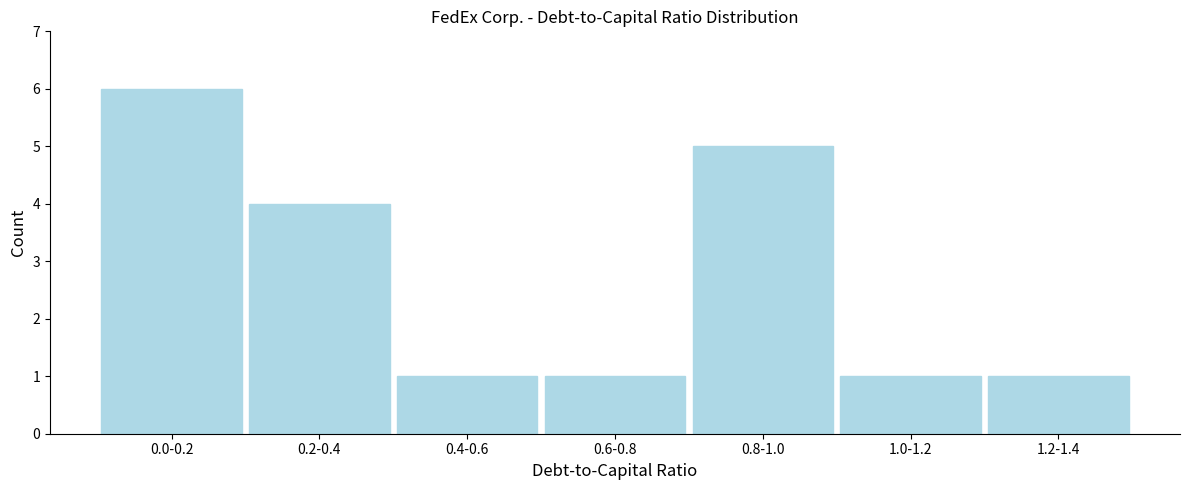

Reading left to right, transcribe all the data shown in this chart.

0.0-0.2=6	0.2-0.4=4	0.4-0.6=1	0.6-0.8=1	0.8-1.0=5	1.0-1.2=1	1.2-1.4=1